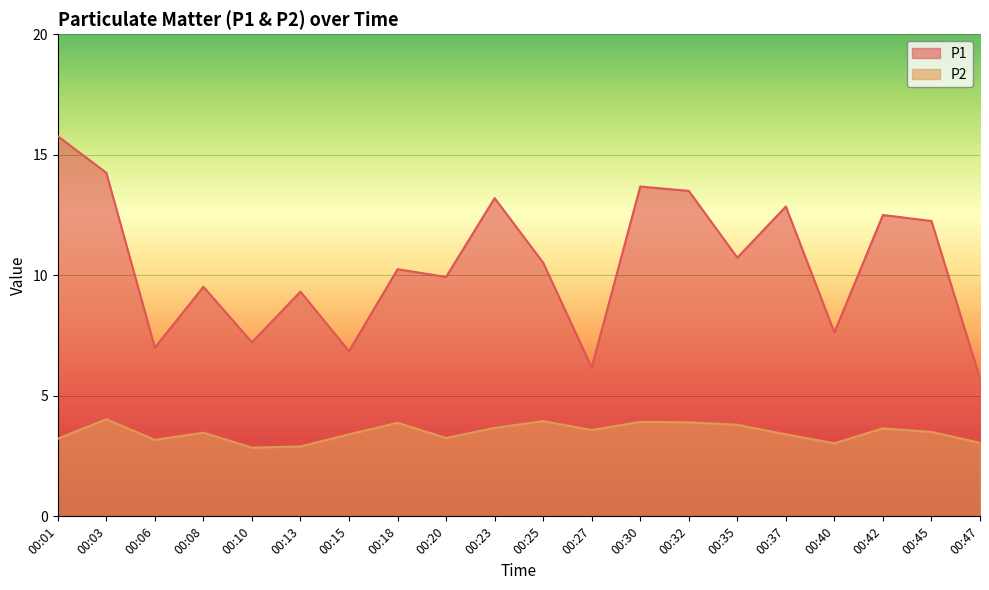

What is the value of the P2 point at the 2nd from the left?

4.0